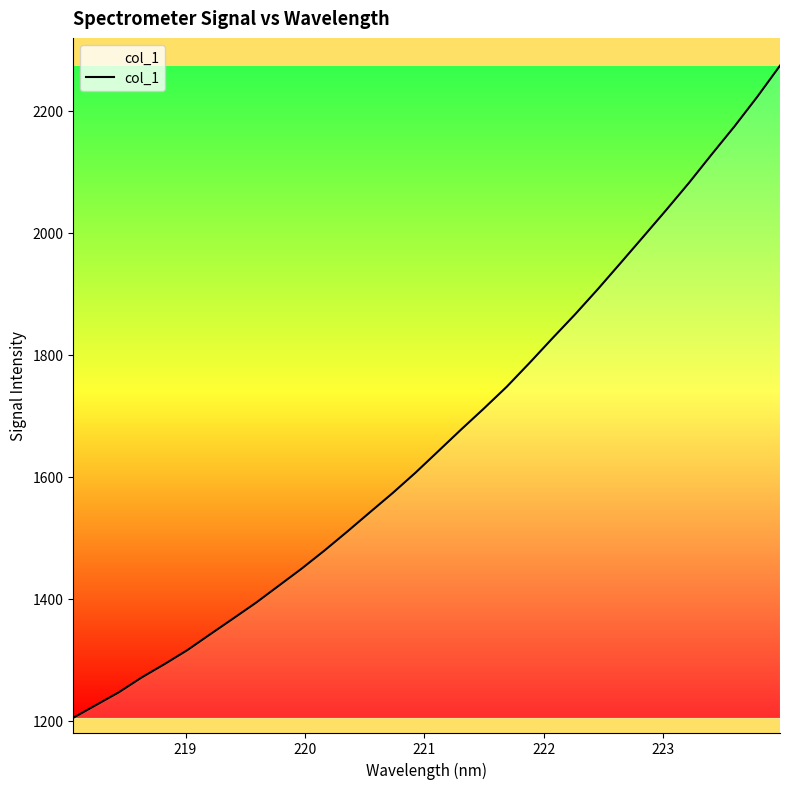

What is the maximum value shown in the chart?

2273.5